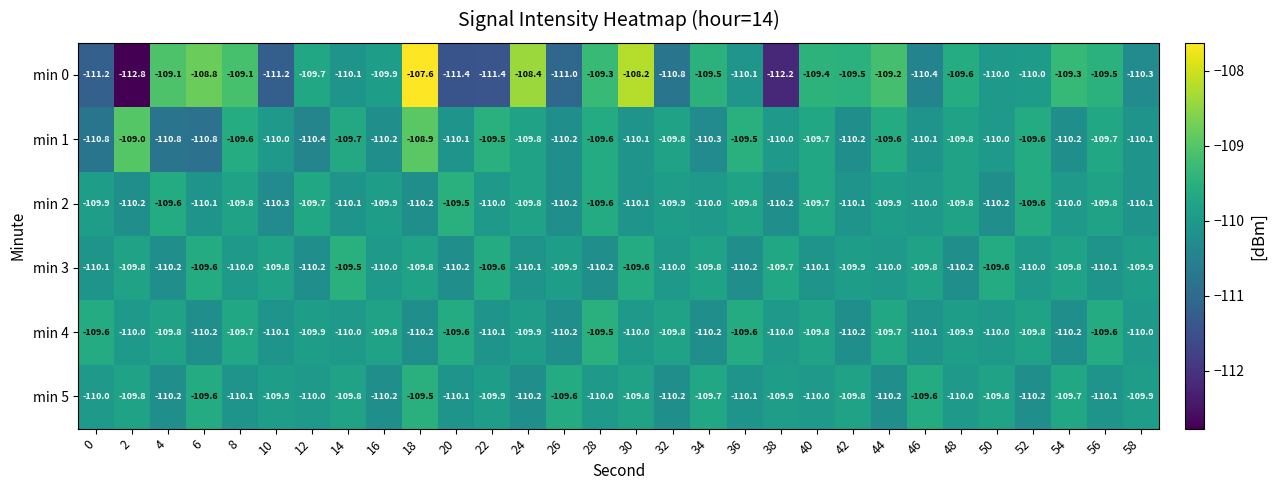

Which category has the highest value across all series?

18